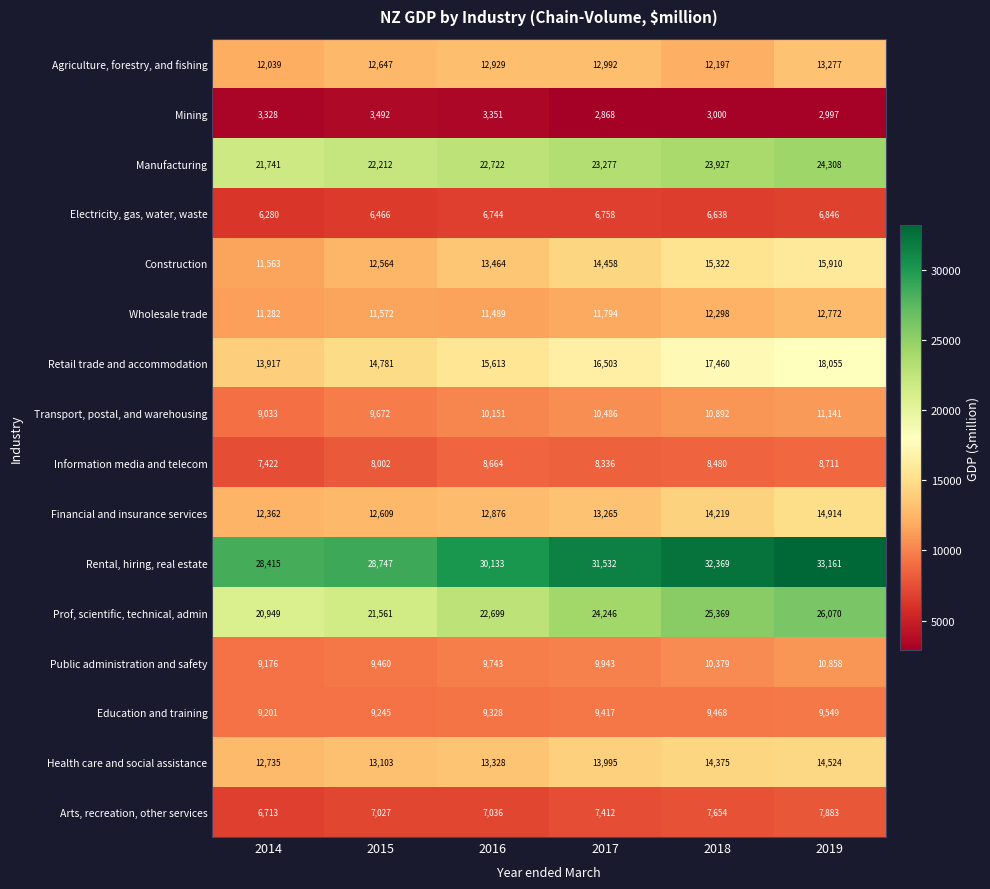

At how many categories does at least one series exceed 6725?

6